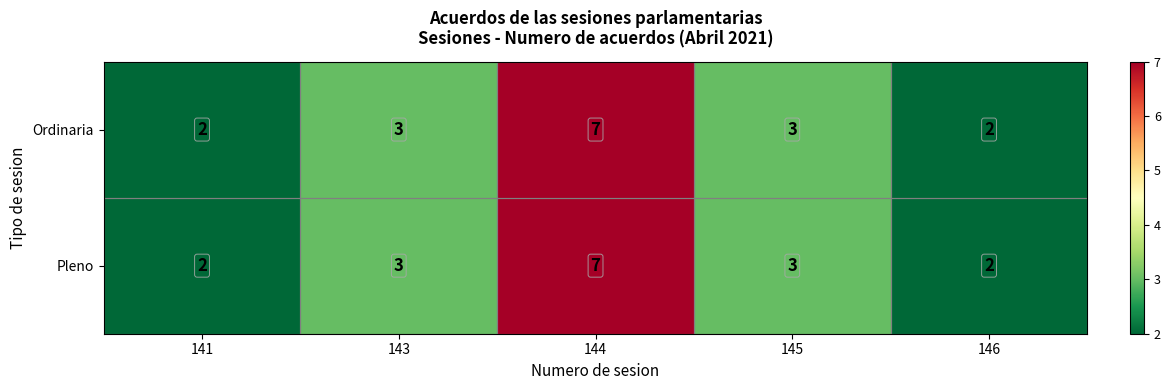

True or false: Ordinaria has a value of 2 at 141.

True